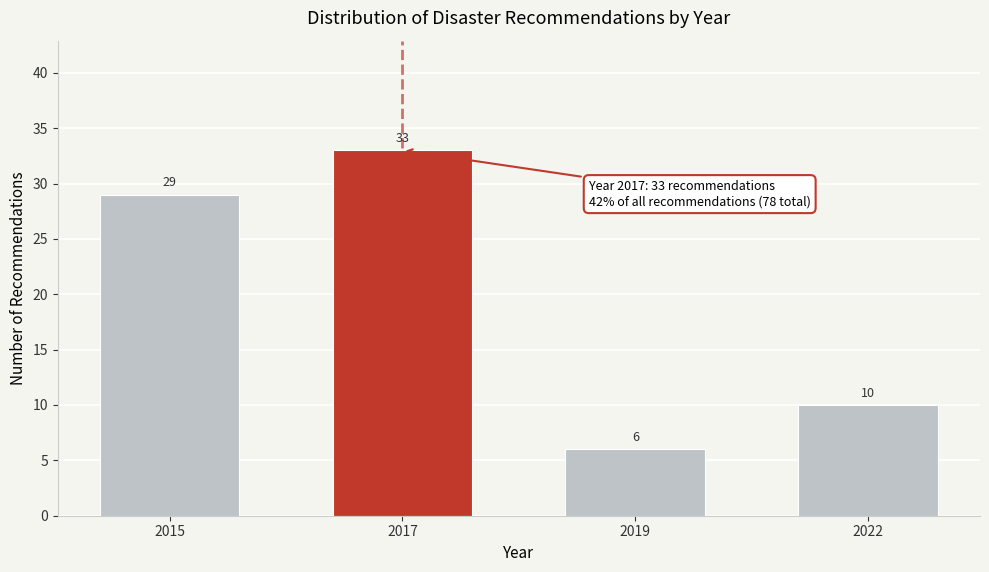

Reading left to right, extract all data points from this chart.

29	33	6	10